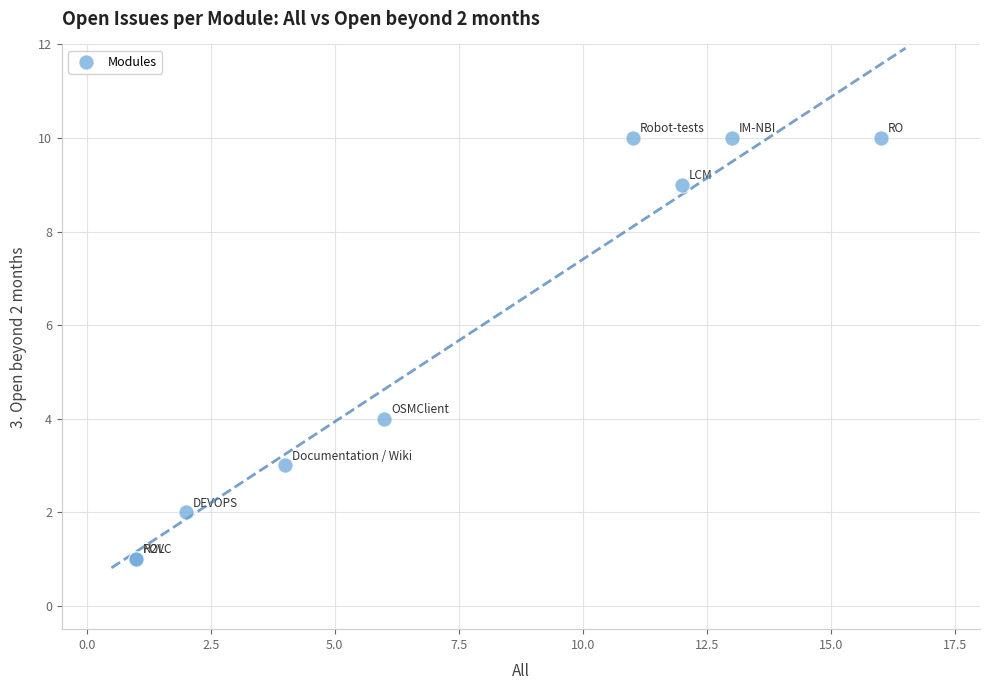

What Y value in the scatter plot is closest to 5?

4